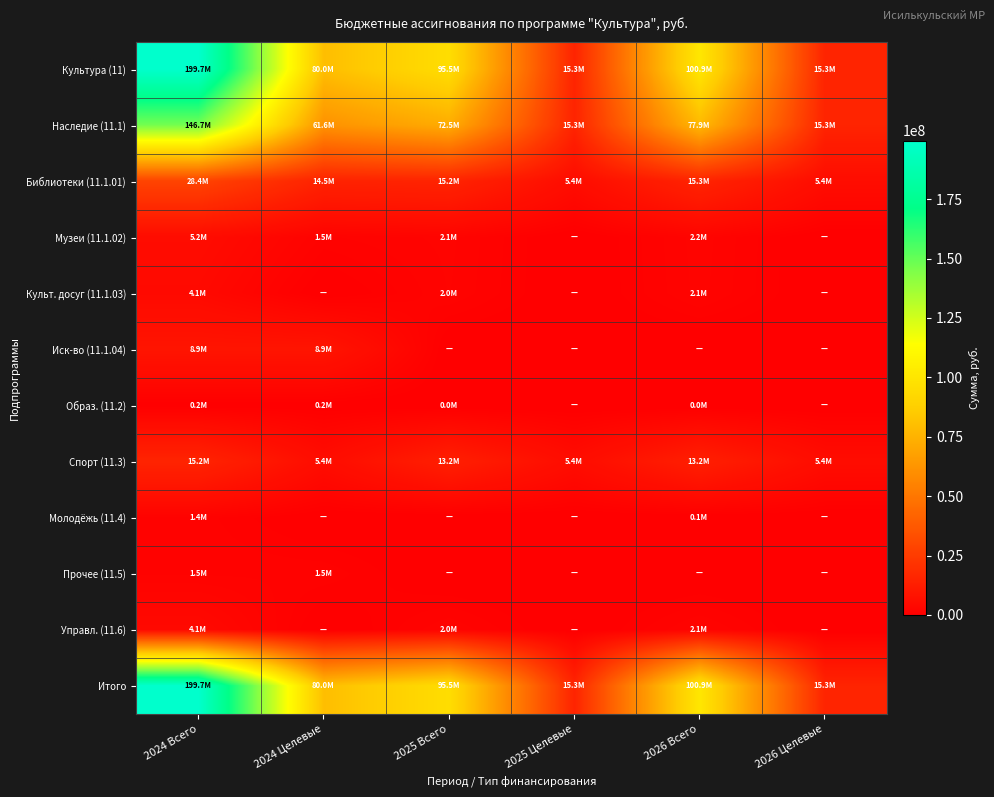

Reading right to left, extract all data points from this chart.

Культура (11): 2026 Целевые=15265304.8	2026 Всего=100908839.9	2025 Целевые=15265304.8	2025 Всего=95463111.8	2024 Целевые=79969639.1	2024 Всего=199658411.2
Наследие (11.1): 2026 Целевые=15265304.8	2026 Всего=77948640.0	2025 Целевые=15265304.8	2025 Всего=72488891.8	2024 Целевые=61559687.1	2024 Всего=146729523.2
Библиотеки (11.1.01): 2026 Целевые=5428070.1	2026 Всего=15292378.0	2025 Целевые=5428070.1	2025 Всего=15157131.0	2024 Целевые=14507927.5	2024 Всего=28445279.9
Музеи (11.1.02): 2026 Целевые=0.0	2026 Всего=2192977.0	2025 Целевые=0.0	2025 Всего=2077973.1	2024 Целевые=1483775.8	2024 Всего=5162213.2
Культ. досуг (11.1.03): 2026 Целевые=0.0	2026 Всего=2107037.6	2025 Целевые=0.0	2025 Всего=1971790.7	2024 Целевые=0.0	2024 Всего=4141701.0
Иск-во (11.1.04): 2026 Целевые=0.0	2026 Всего=0.0	2025 Целевые=0.0	2025 Всего=0.0	2024 Целевые=8867261.4	2024 Всего=8867261.4
Образ. (11.2): 2026 Целевые=0.0	2026 Всего=5054.1	2025 Целевые=0.0	2025 Всего=5054.1	2024 Целевые=212595.9	2024 Всего=216934.6
Спорт (11.3): 2026 Целевые=5428070.1	2026 Всего=13180286.2	2025 Целевые=5428070.1	2025 Всего=13180286.2	2024 Целевые=5428070.1	2024 Всего=15219382.9
Молодёжь (11.4): 2026 Целевые=0.0	2026 Всего=115004.0	2025 Целевые=0.0	2025 Всего=0.0	2024 Целевые=0.0	2024 Всего=1386364.2
Прочее (11.5): 2026 Целевые=0.0	2026 Всего=0.0	2025 Целевые=0.0	2025 Всего=0.0	2024 Целевые=1483775.8	2024 Всего=1483775.8
Управл. (11.6): 2026 Целевые=0.0	2026 Всего=2107037.6	2025 Целевые=0.0	2025 Всего=1971790.7	2024 Целевые=0.0	2024 Всего=4141701.0
Итого: 2026 Целевые=15265304.8	2026 Всего=100908839.9	2025 Целевые=15265304.8	2025 Всего=95463111.8	2024 Целевые=79969639.1	2024 Всего=199658411.2